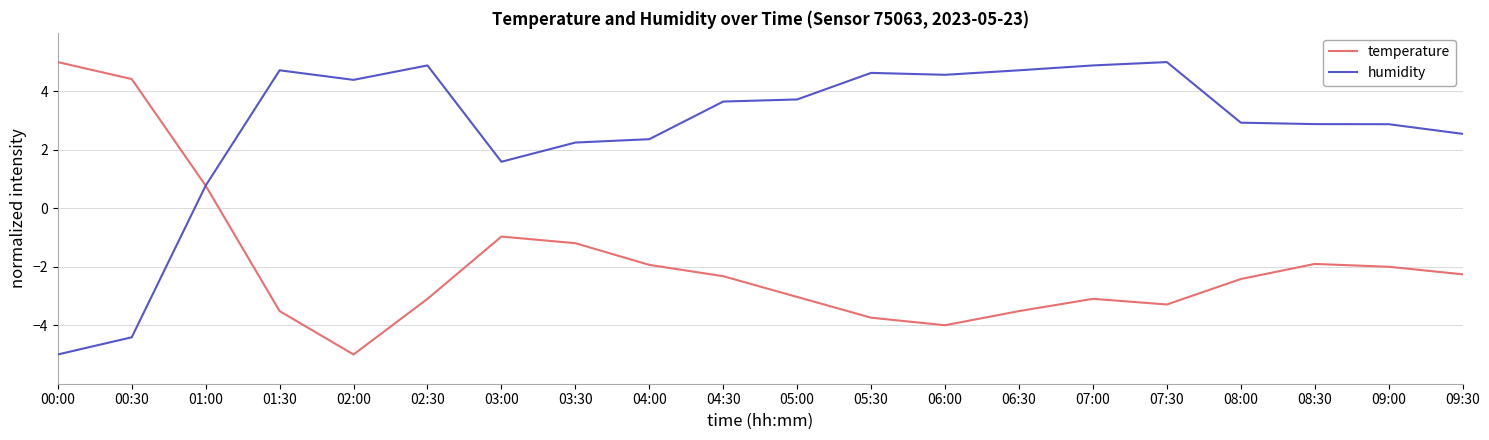

In humidity, how many points are lower than both neighbors (excluding endpoints)?

3